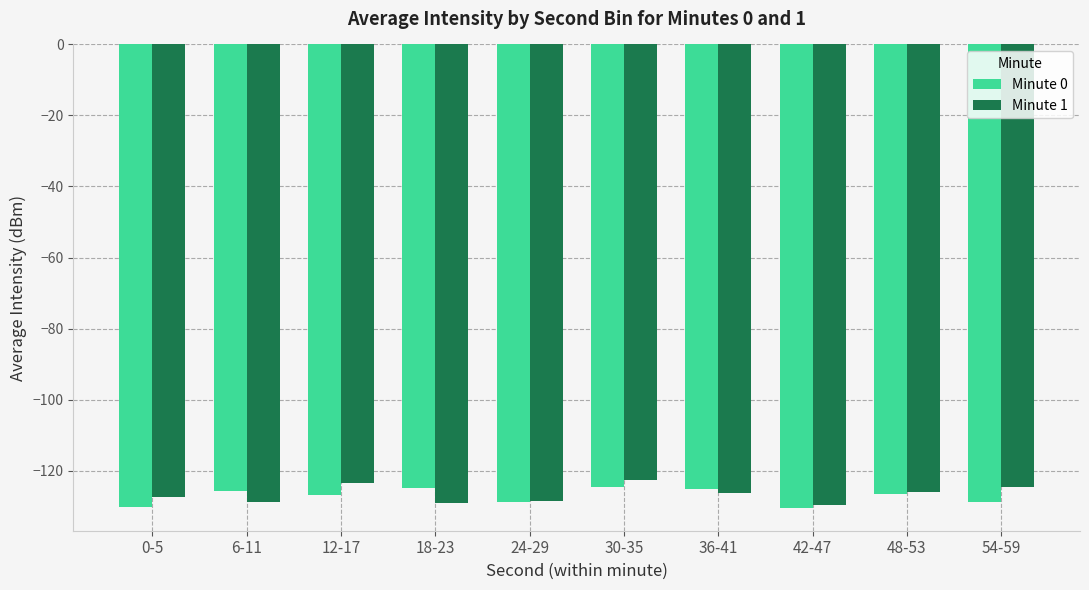

What is the average value of the Minute 0 series?

-127.2